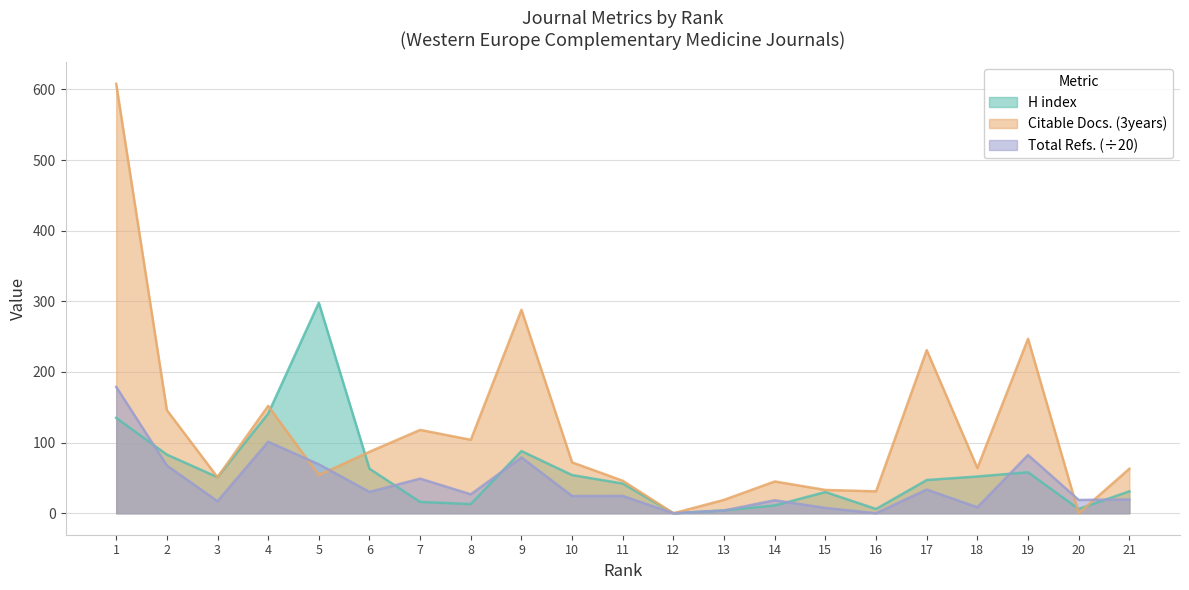

Is it true that Citable Docs. (3years) equals 34.0 at 21?

False